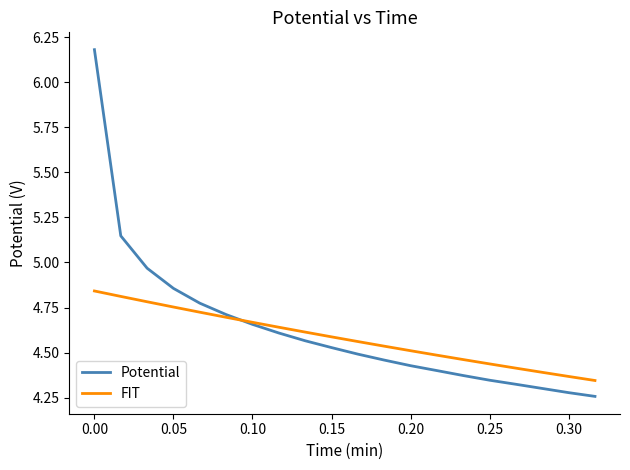

What are all the series names shown in the legend?

Potential, FIT